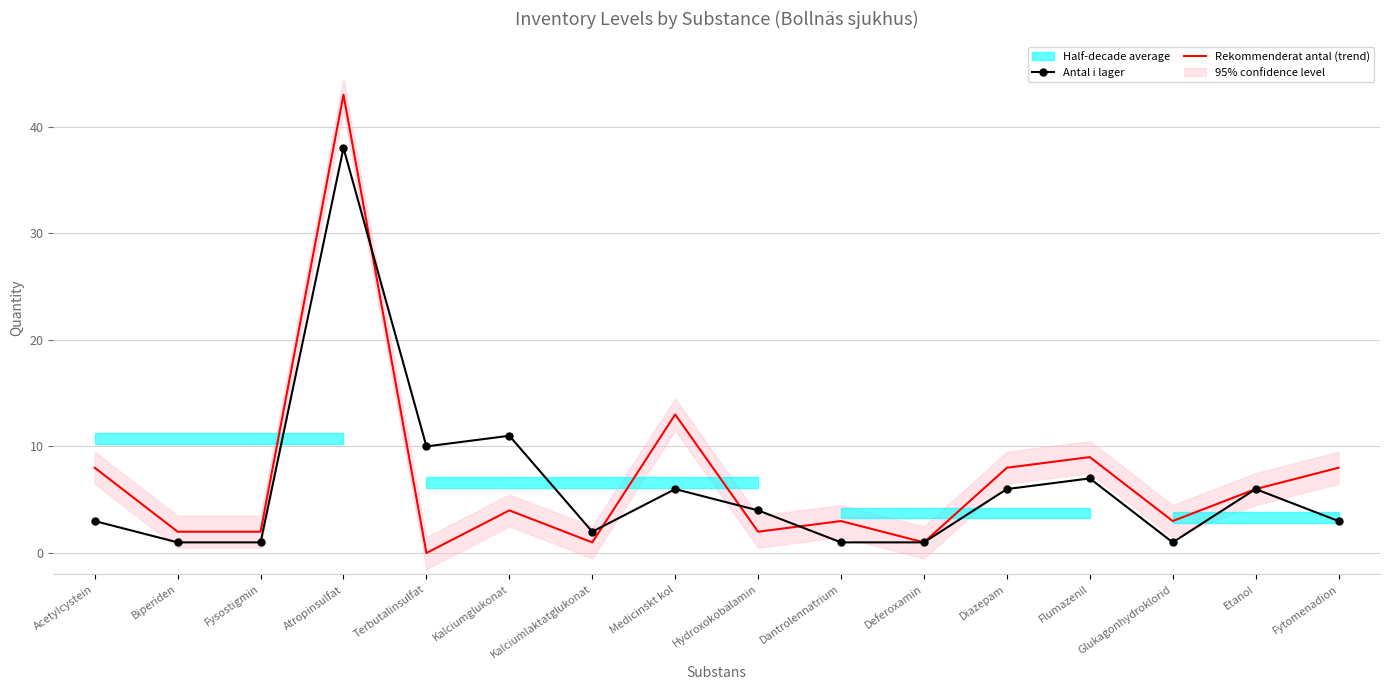

What is the difference between the highest and lowest values at Diazepam?

2